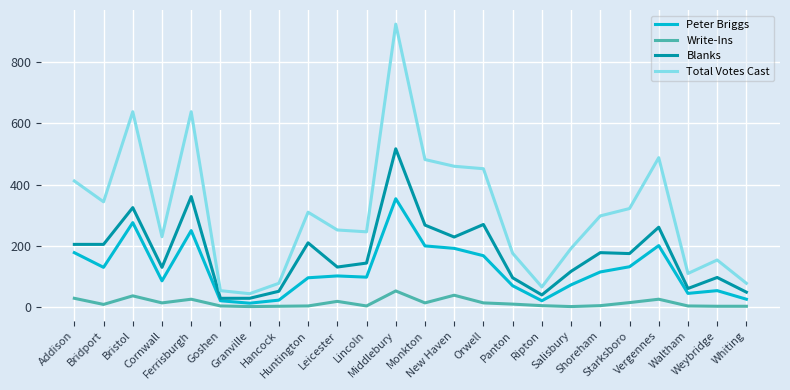

Which series has the largest range (max minus min)?

Total Votes Cast